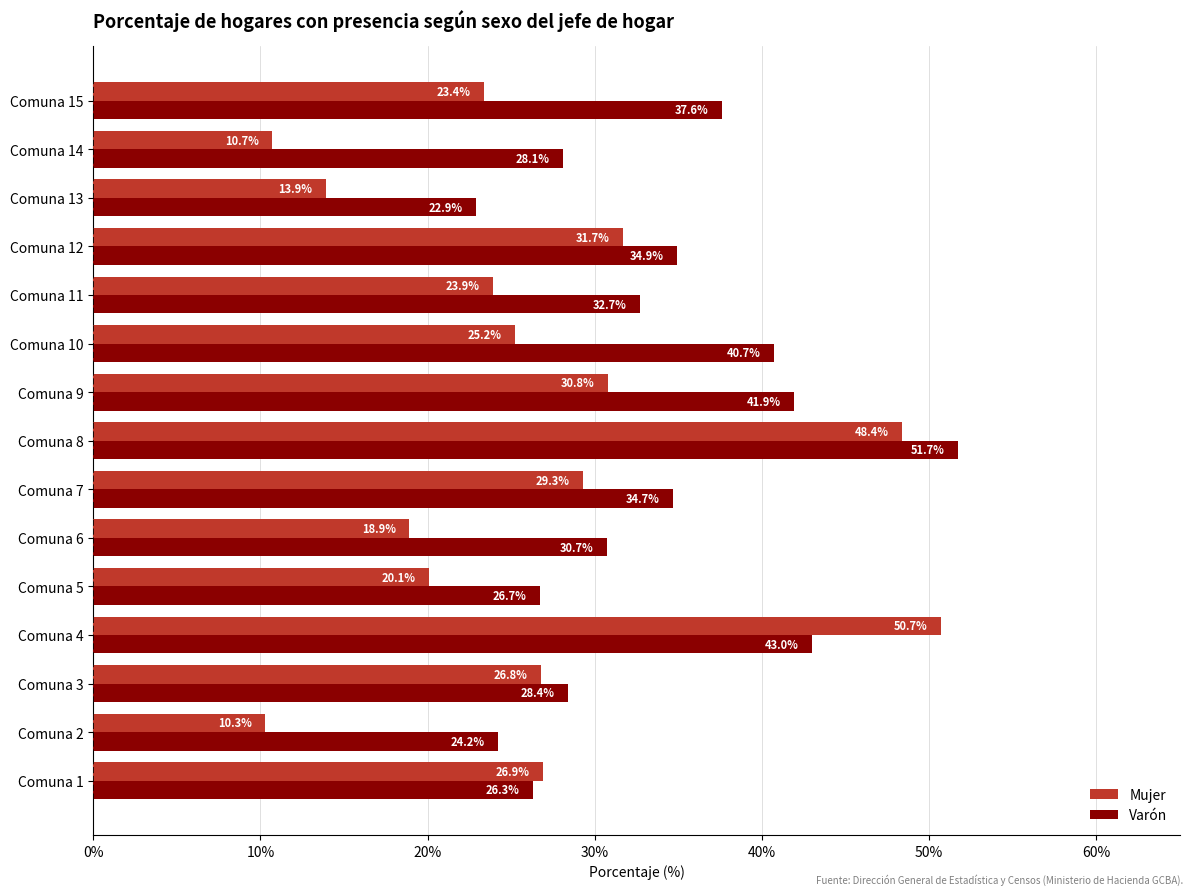

List the series in order of their peak value, lowest first.

Mujer, Varón